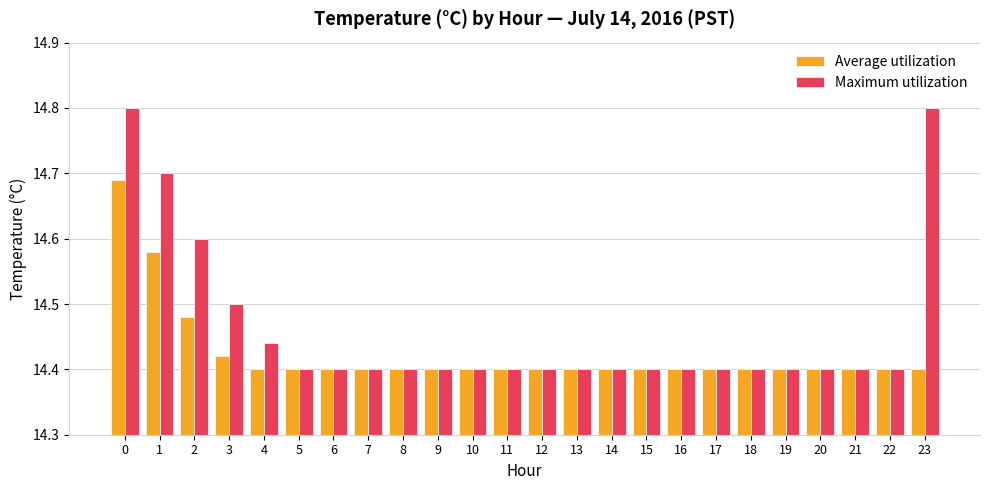

Which series has the largest total across all categories?

Maximum utilization